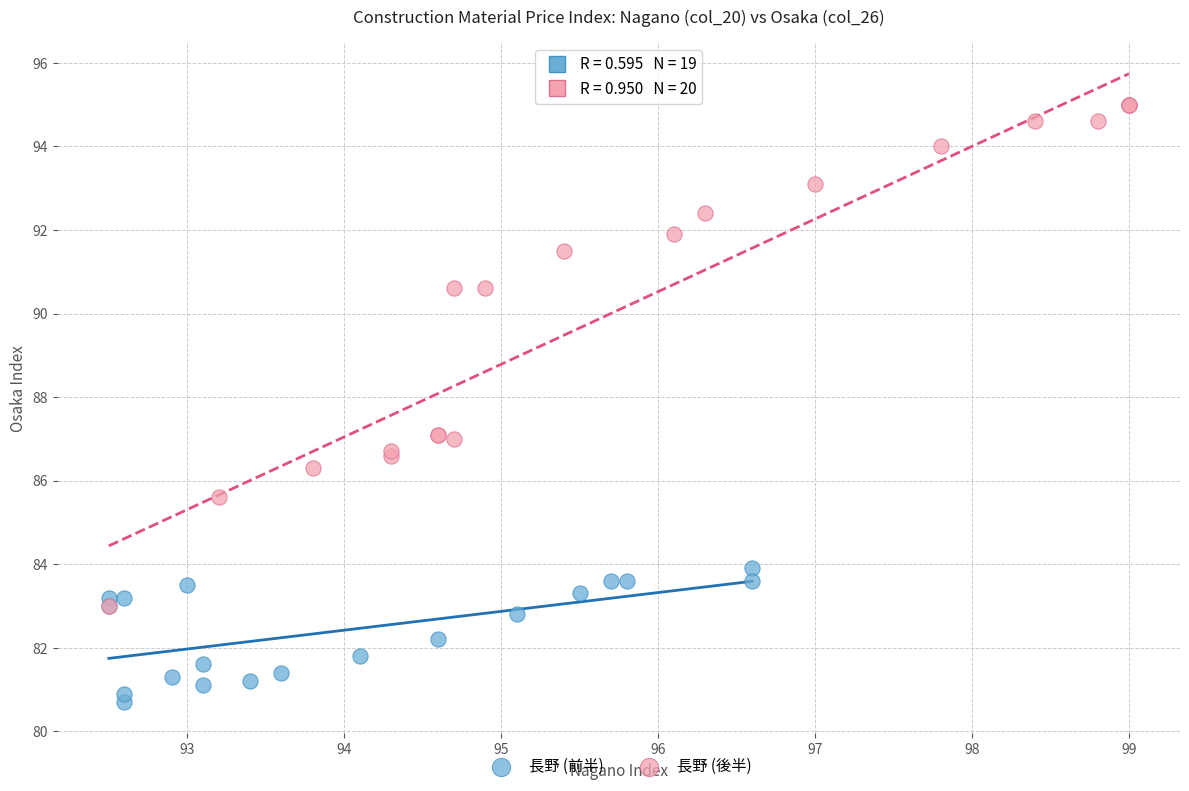

Which series contains the lowest Y value?

長野 (前半)